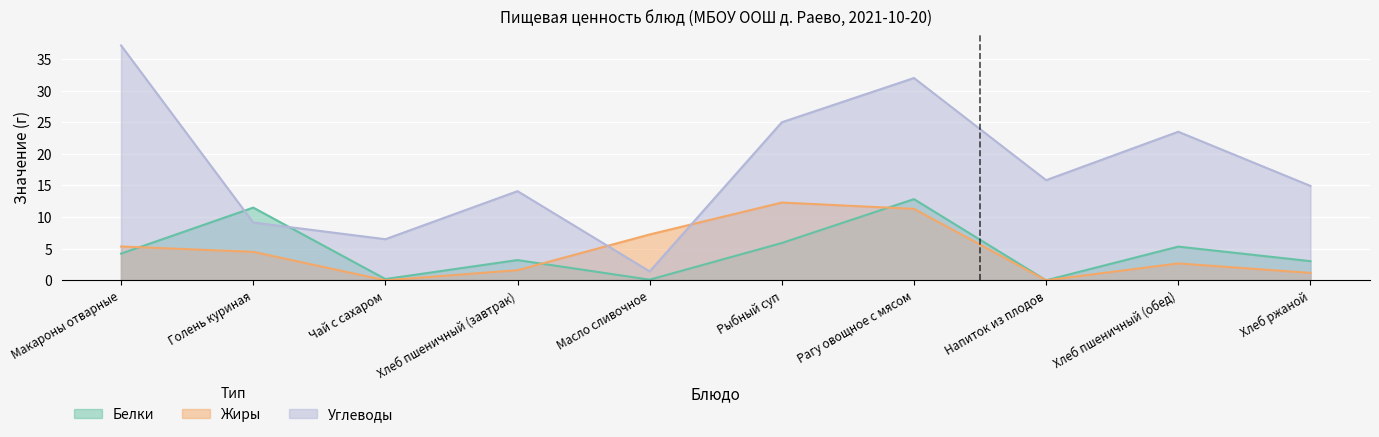

Count the number of data series in this chart.

3